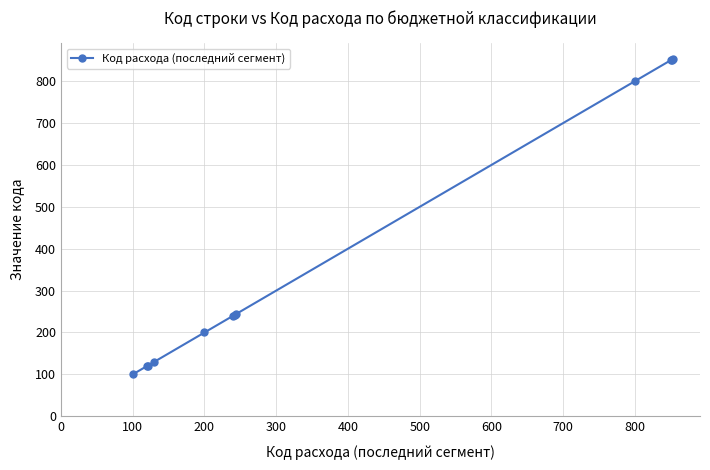

What is the difference between the maximum and minimum values?

753